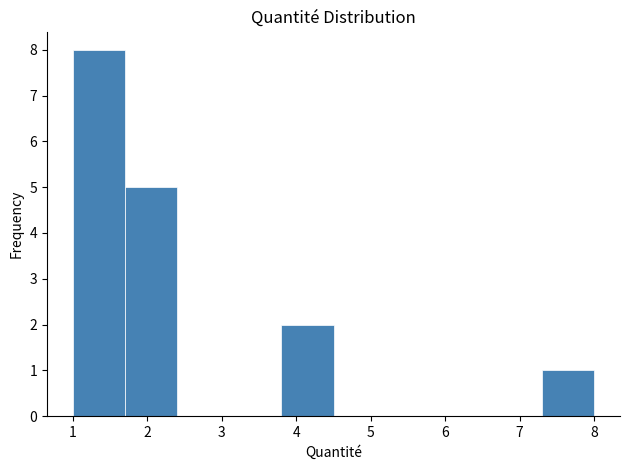

Reading left to right, list every bar in this chart as the range it spans on the x-axis followed by its height. The values are not printed on the chart, so give them approximately, as read against the axis.

1.0 to 1.7: 8
1.7 to 2.4: 5
2.4 to 3.1: 0
3.1 to 3.8: 0
3.8 to 4.5: 2
4.5 to 5.2: 0
5.2 to 5.9: 0
5.9 to 6.6: 0
6.6 to 7.3: 0
7.3 to 8.0: 1